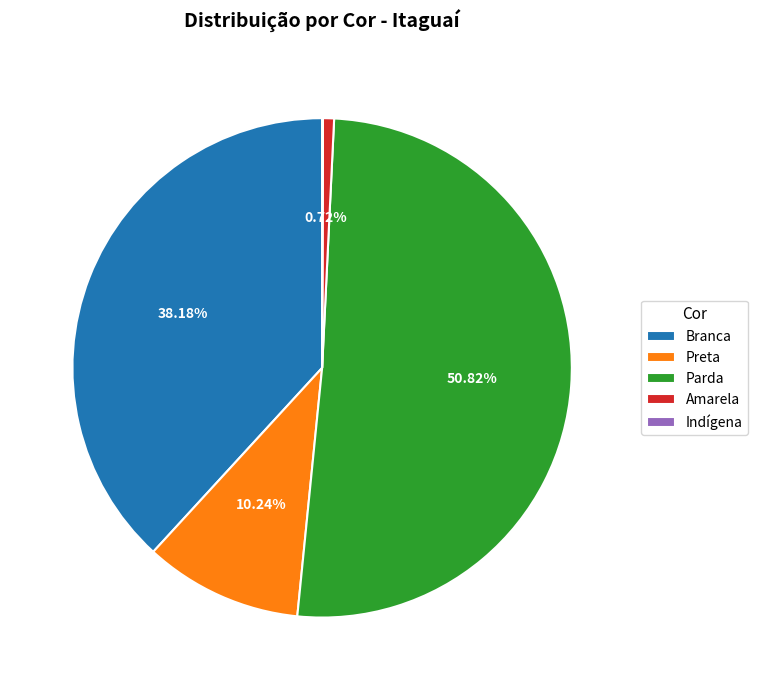

What is the largest slice in the pie chart?

Parda